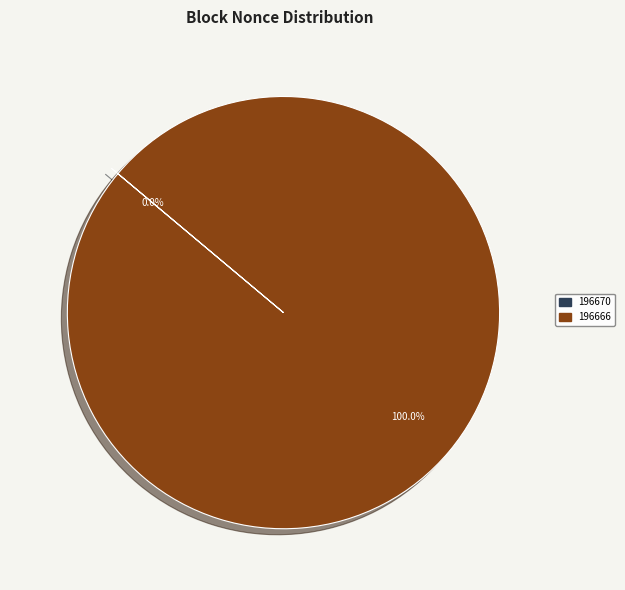

The 196666 slice represents 92% of the pie. True or false?

False